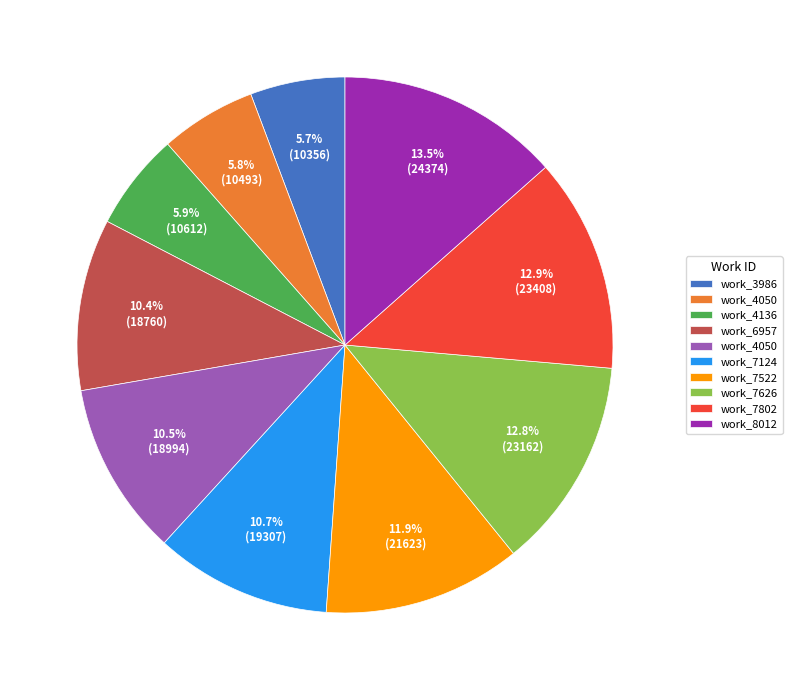

Is there any slice that represents more than half of the pie?

No